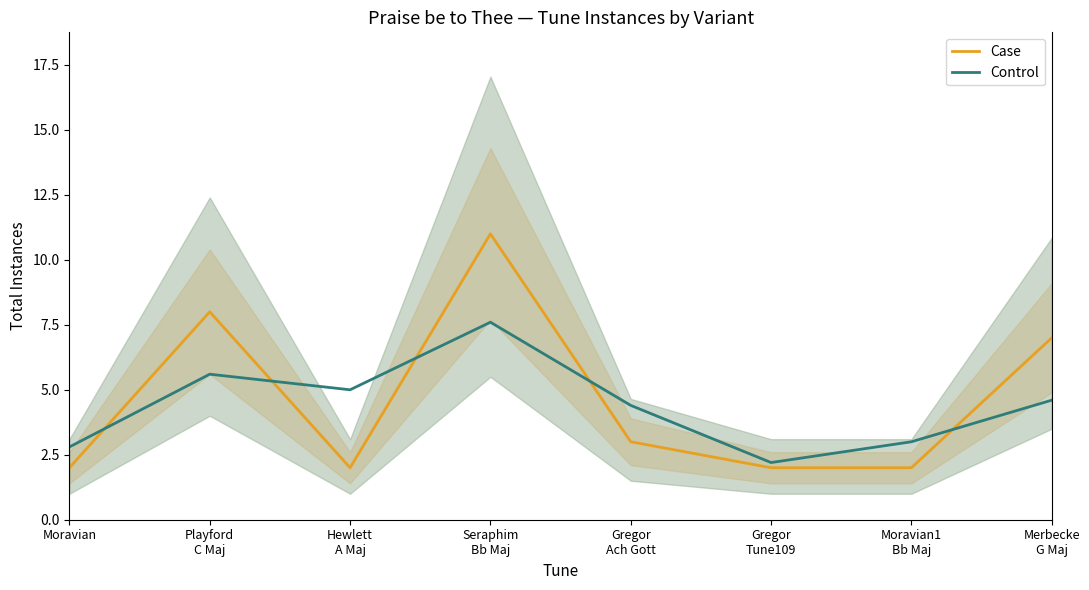

Reading left to right, list all the values displayed in this chart.

Case: Moravian=2.0	Playford
C Maj=8.0	Hewlett
A Maj=2.0	Seraphim
Bb Maj=11.0	Gregor
Ach Gott=3.0	Gregor
Tune109=2.0	Moravian1
Bb Maj=2.0	Merbecke
G Maj=7.0
Control: Moravian=2.8	Playford
C Maj=5.6	Hewlett
A Maj=5.0	Seraphim
Bb Maj=7.6	Gregor
Ach Gott=4.4	Gregor
Tune109=2.2	Moravian1
Bb Maj=3.0	Merbecke
G Maj=4.6